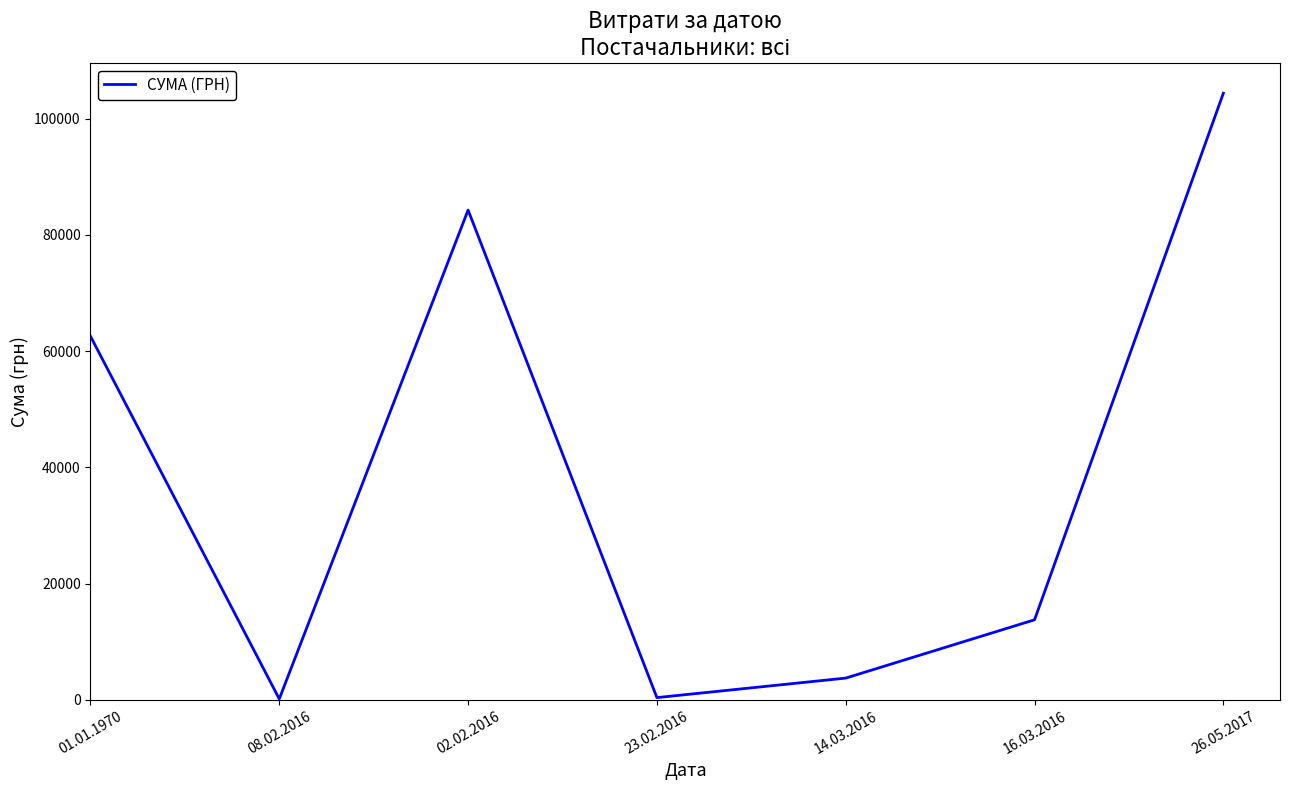

How many values exceed 13757?

4